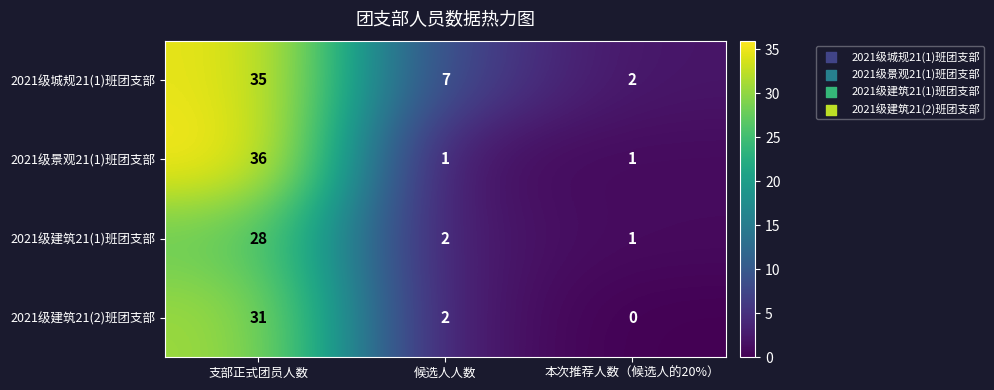

Reading left to right, transcribe all the data shown in this chart.

2021级城规21(1)班团支部: 支部正式团员人数=35	候选人人数=7	本次推荐人数（候选人的20%）=2
2021级景观21(1)班团支部: 支部正式团员人数=36	候选人人数=1	本次推荐人数（候选人的20%）=1
2021级建筑21(1)班团支部: 支部正式团员人数=28	候选人人数=2	本次推荐人数（候选人的20%）=1
2021级建筑21(2)班团支部: 支部正式团员人数=31	候选人人数=2	本次推荐人数（候选人的20%）=0